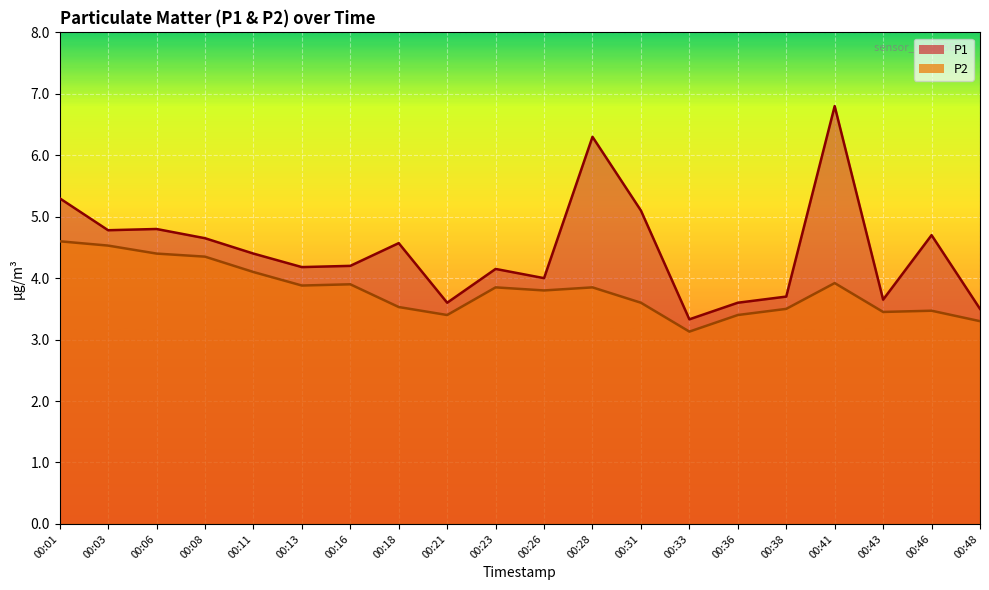

Where is the first local minimum for P2?

00:13